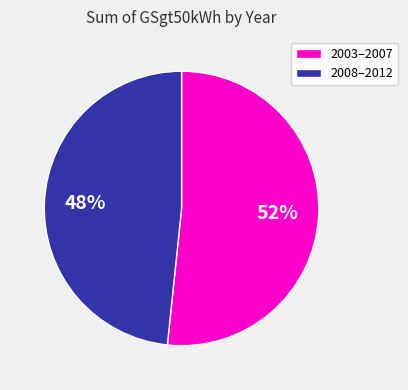

Rank the categories by value from highest to lowest.

2003–2007, 2008–2012